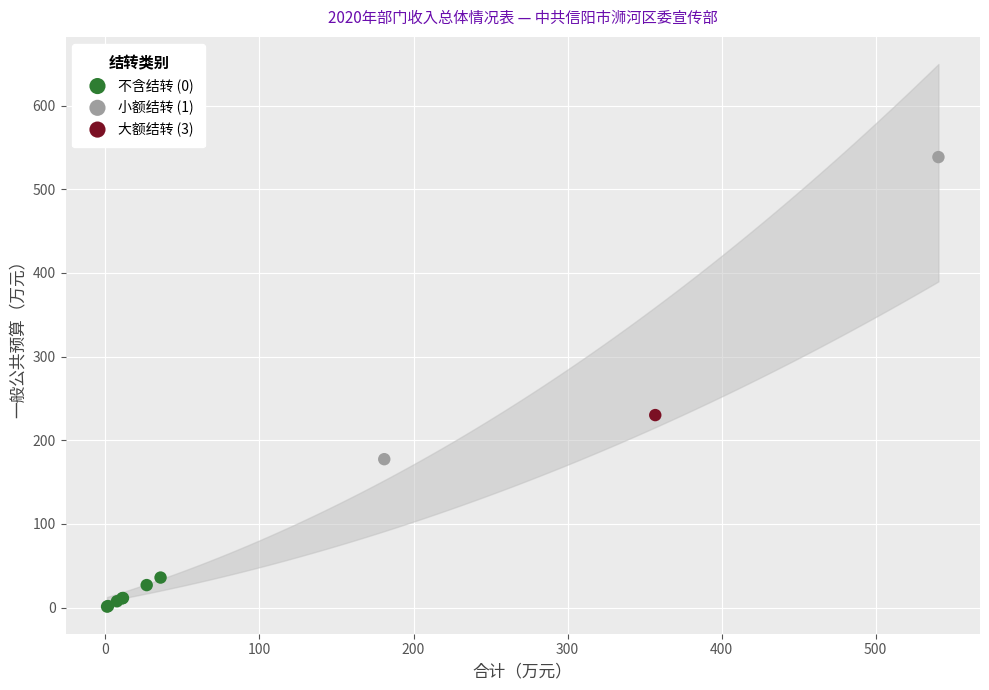

What are all the series names shown in the legend?

不含结转 (0), 小额结转 (1), 大额结转 (3)